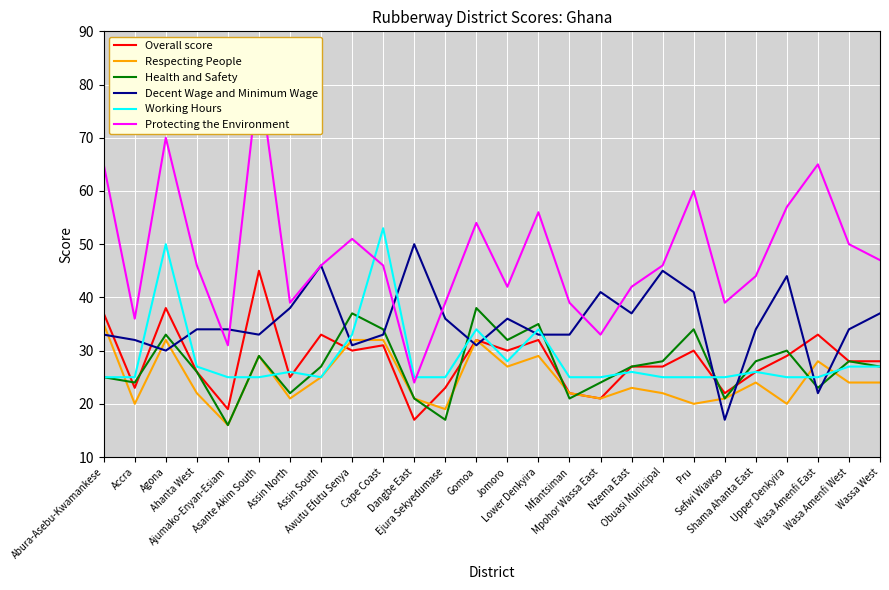

What is the total value across all series at Obuasi Municipal?

193